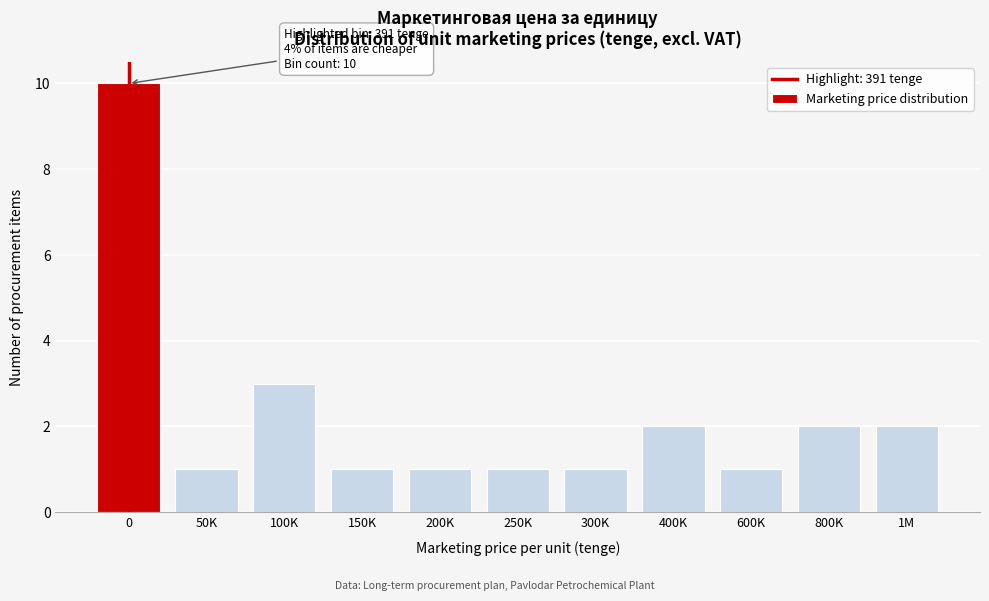

Reading right to left, extract all data points from this chart.

1M=2	800K=2	600K=1	400K=2	300K=1	250K=1	200K=1	150K=1	100K=3	50K=1	0=10